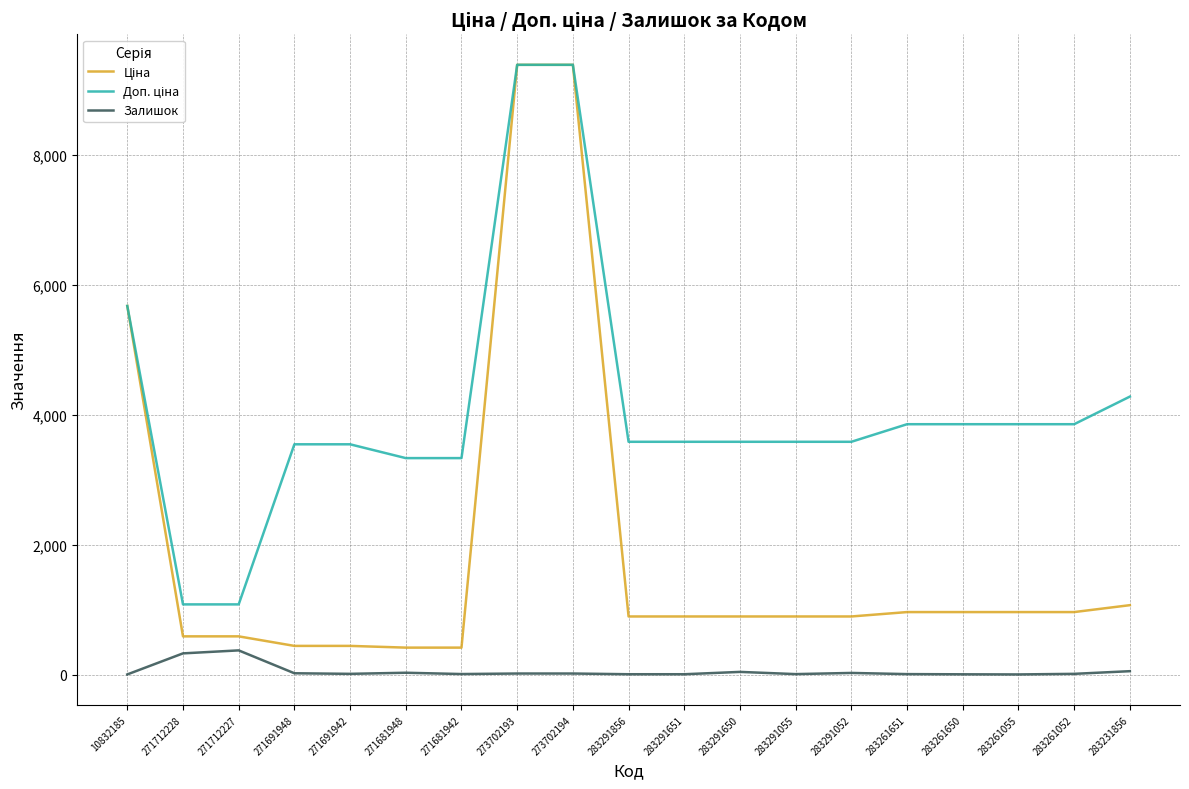

The Залишок series shows 43.0 at 283291650. True or false?

True